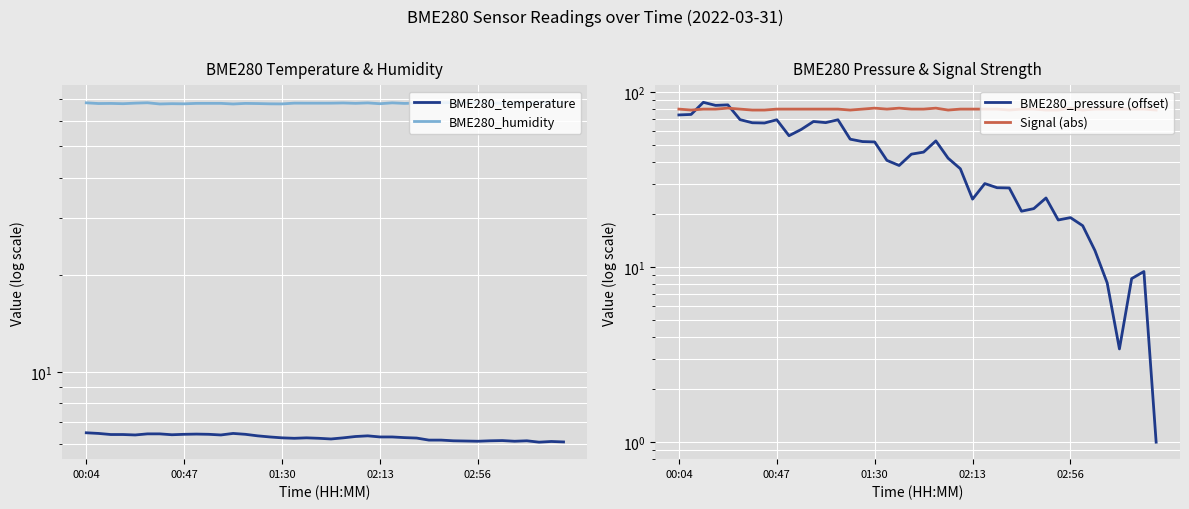

What is the value of the Signal (abs) point at the 28th from the left?

79.0